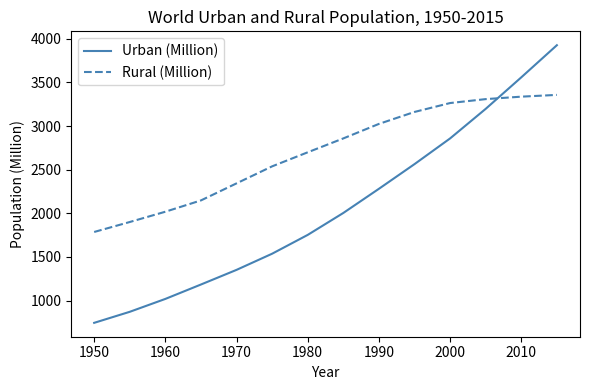

Which series ends up on top after the final intersection of Rural (Million) and Urban (Million)?

Urban (Million)